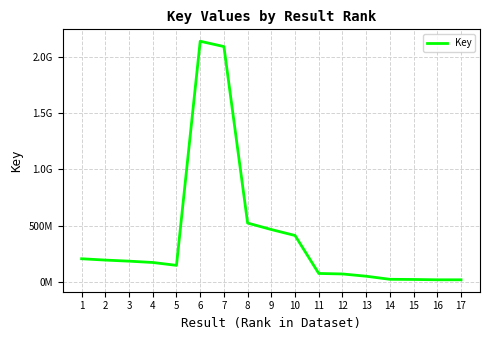

At which category does the chart reach its minimum across all series?

16